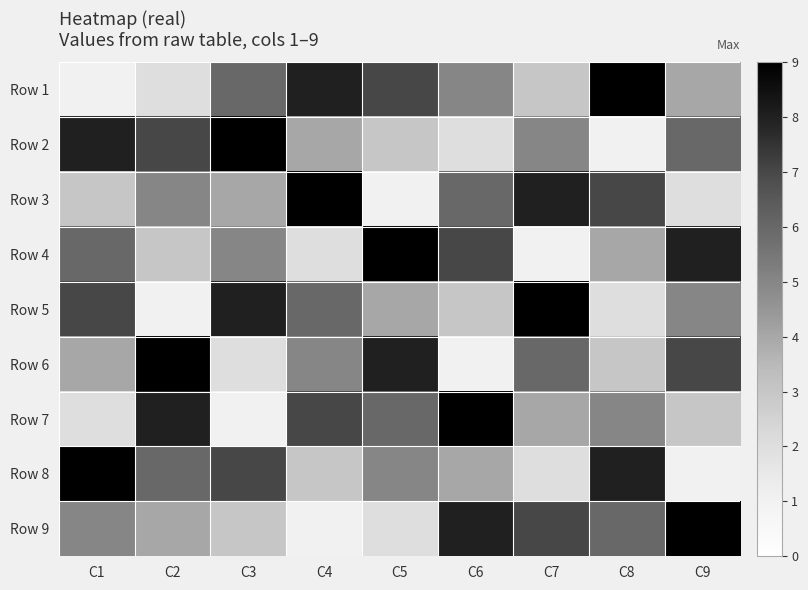

Reading right to left, transcribe all the data shown in this chart.

Row 1: C9=4	C8=9	C7=3	C6=5	C5=7	C4=8	C3=6	C2=2	C1=1
Row 2: C9=6	C8=1	C7=5	C6=2	C5=3	C4=4	C3=9	C2=7	C1=8
Row 3: C9=2	C8=7	C7=8	C6=6	C5=1	C4=9	C3=4	C2=5	C1=3
Row 4: C9=8	C8=4	C7=1	C6=7	C5=9	C4=2	C3=5	C2=3	C1=6
Row 5: C9=5	C8=2	C7=9	C6=3	C5=4	C4=6	C3=8	C2=1	C1=7
Row 6: C9=7	C8=3	C7=6	C6=1	C5=8	C4=5	C3=2	C2=9	C1=4
Row 7: C9=3	C8=5	C7=4	C6=9	C5=6	C4=7	C3=1	C2=8	C1=2
Row 8: C9=1	C8=8	C7=2	C6=4	C5=5	C4=3	C3=7	C2=6	C1=9
Row 9: C9=9	C8=6	C7=7	C6=8	C5=2	C4=1	C3=3	C2=4	C1=5